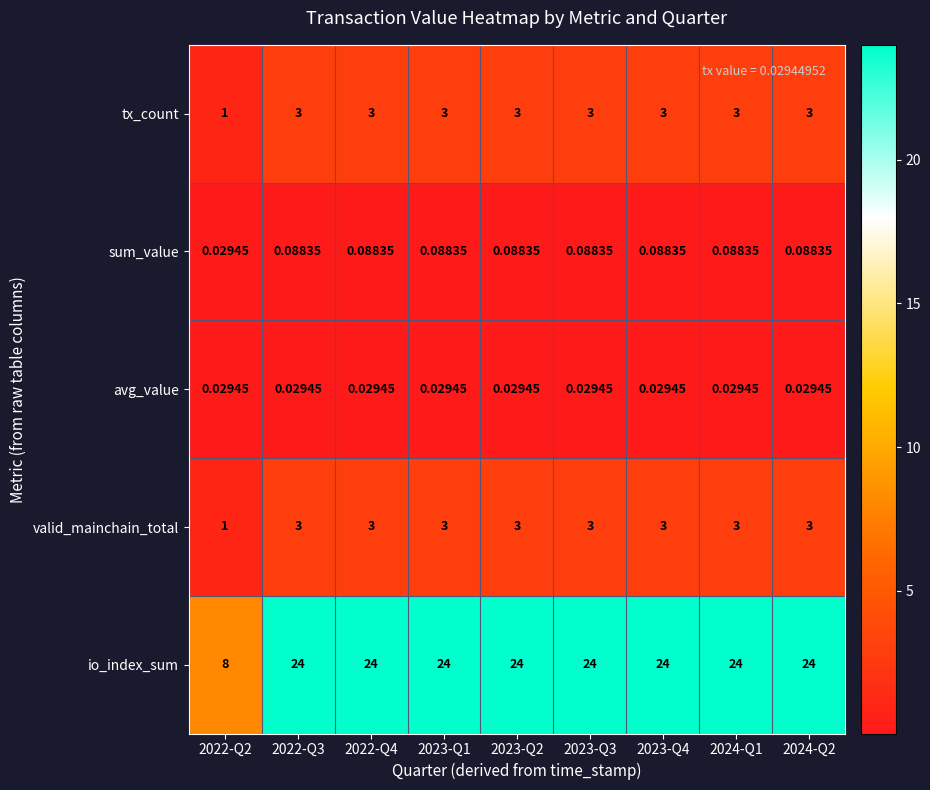

Which series has the largest range (max minus min)?

io_index_sum